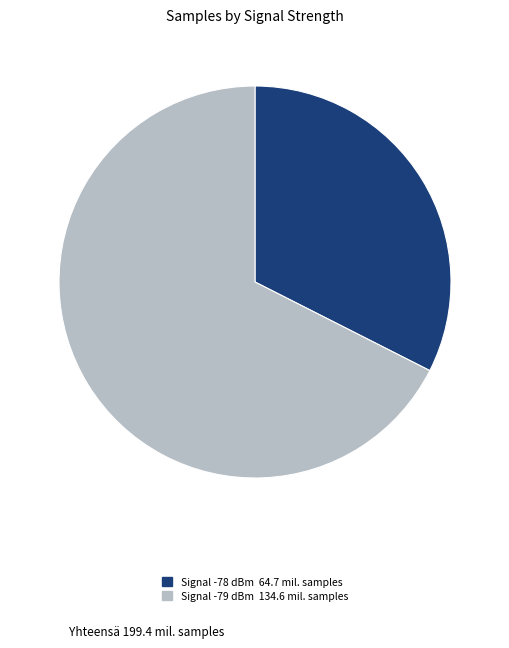

Is there a majority slice in this chart?

Yes